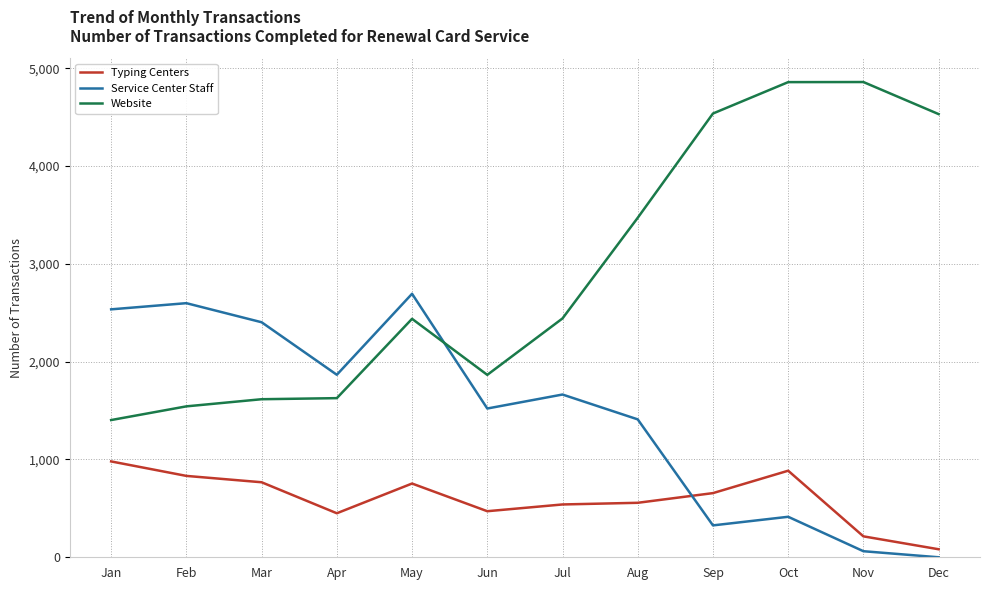

Where does the Service Center Staff series first go above 1664?

Jan